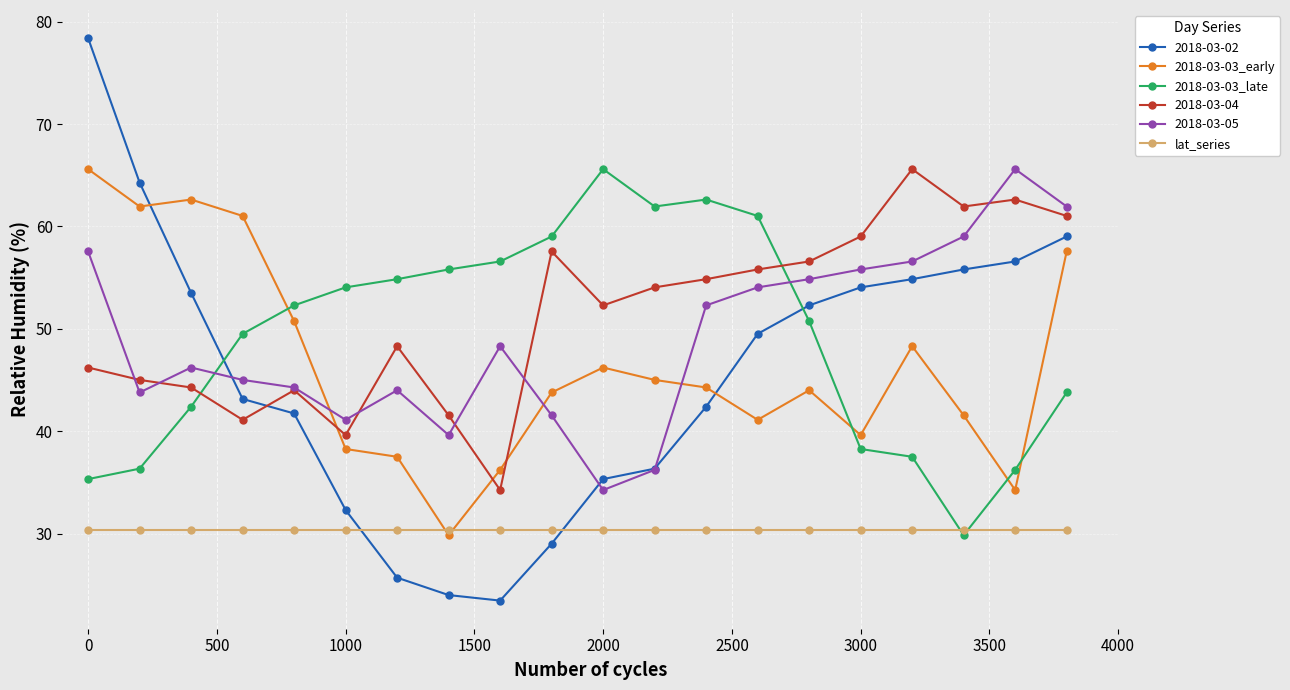

Which series has the widest spread of values?

2018-03-02